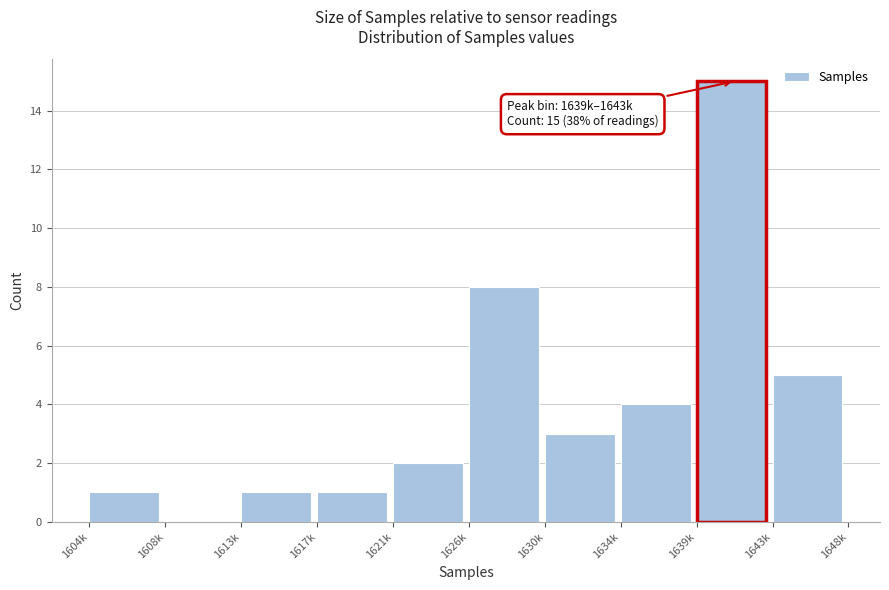

Reading left to right, list all the values displayed in this chart.

1604k=1	1608k=0	1613k=1	1617k=1	1621k=2	1626k=8	1630k=3	1634k=4	1639k=15	1643k=5